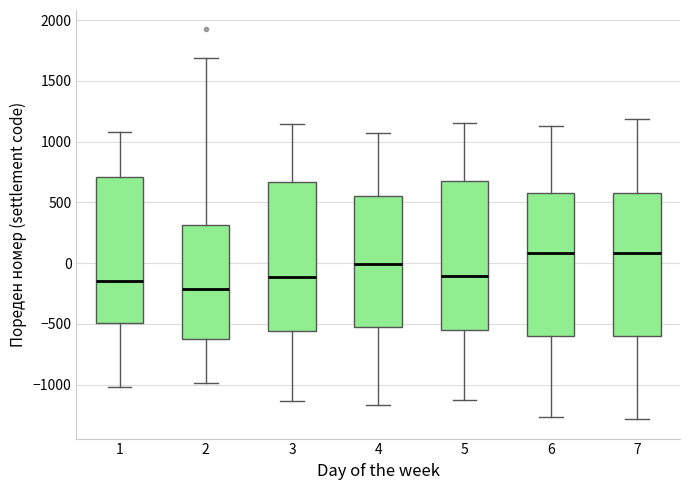

Reading left to right, transcribe this box plot: for each box, give where its median line is, the range the box spans, and where its two whiskers end, as read against the y-axis. The values are not printed on the chart, so give them approximately, as read against the axis.

1: median -150, box -500 to 700, whiskers -1000 to 1100
2: median -200, box -600 to 300, whiskers -1000 to 1700
3: median -100, box -550 to 650, whiskers -1150 to 1150
4: median 0, box -550 to 550, whiskers -1150 to 1050
5: median -100, box -550 to 700, whiskers -1150 to 1150
6: median 100, box -600 to 600, whiskers -1250 to 1150
7: median 100, box -600 to 550, whiskers -1300 to 1200